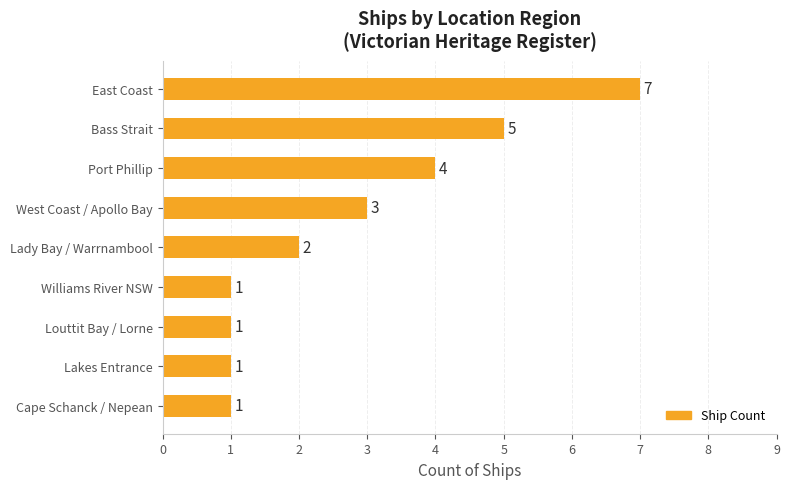

Which category has the highest value across all series?

East Coast